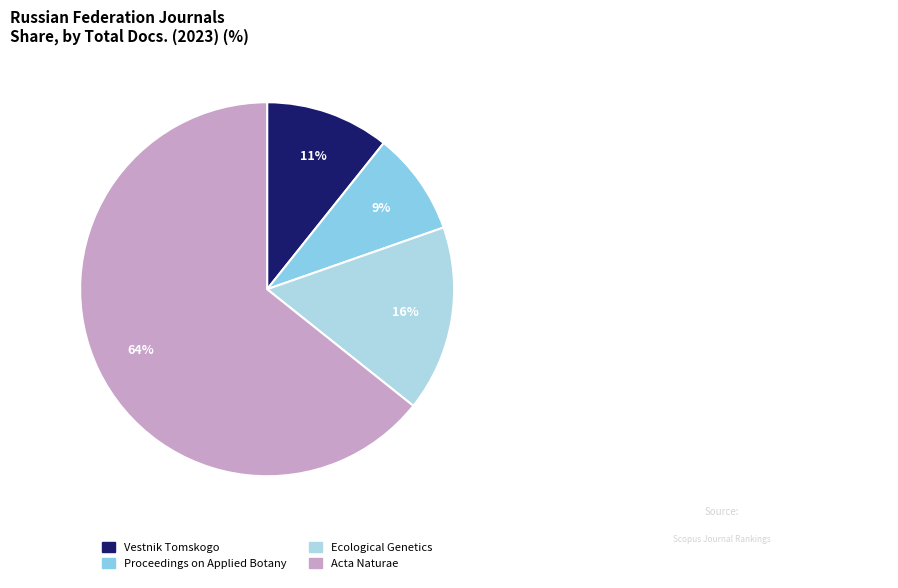

Does any single category account for the majority?

Yes